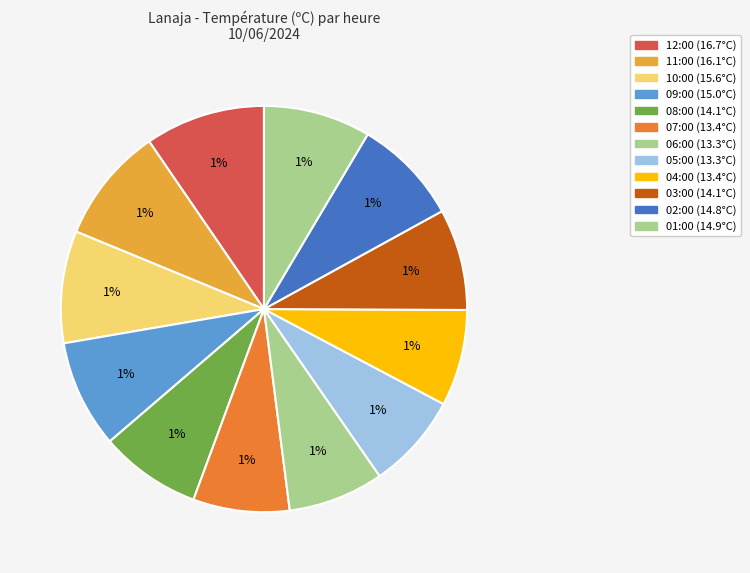

Which has a higher value, 08:00 or 09:00?

09:00